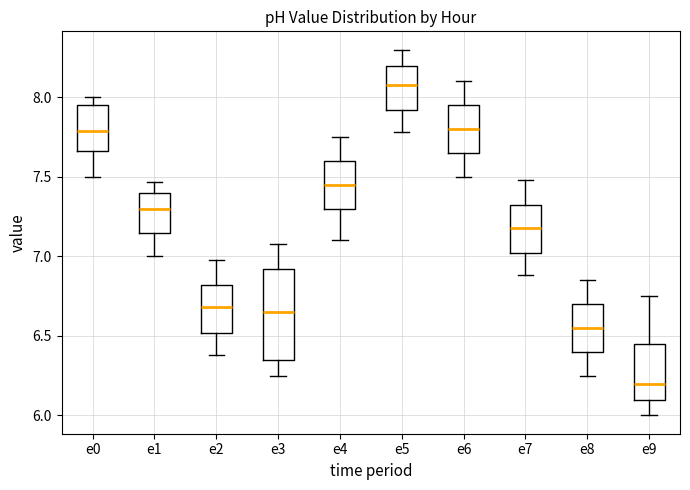

Which box is the tallest, from its lower edge to its upper edge?

e3